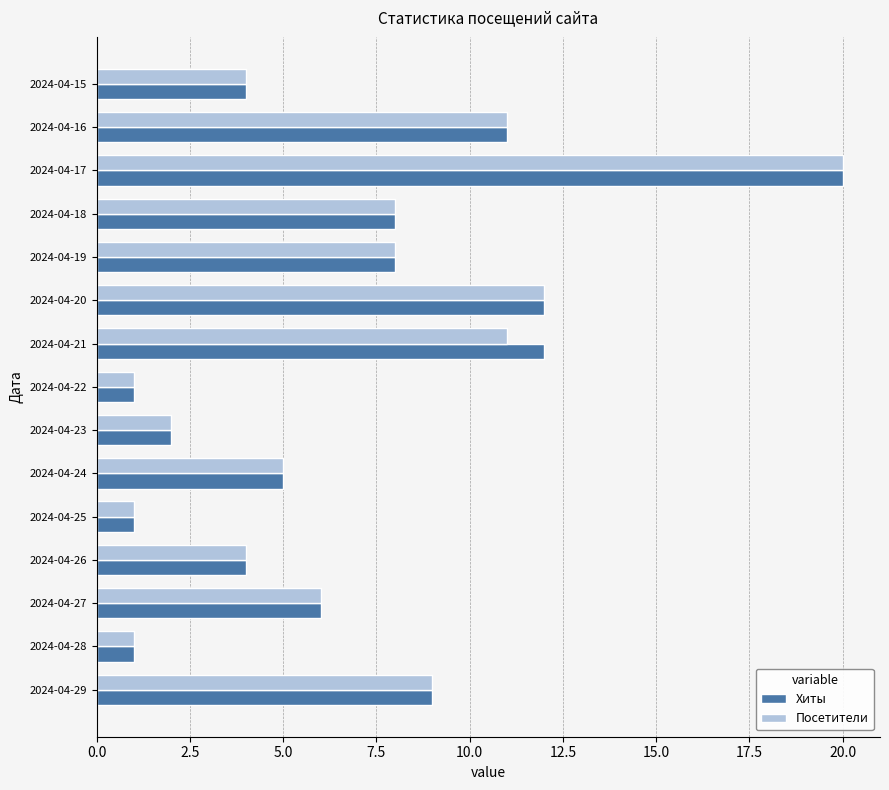

True or false: Хиты has a value of 21 at 2024-04-20.

False